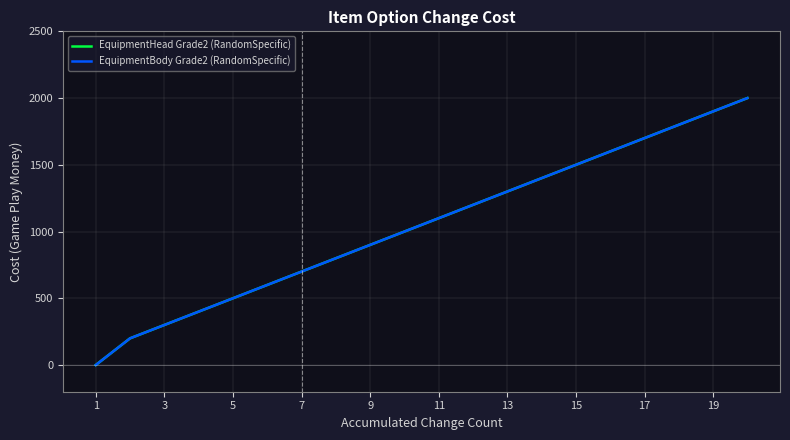

Does the chart display data point markers on the line(s)?

No